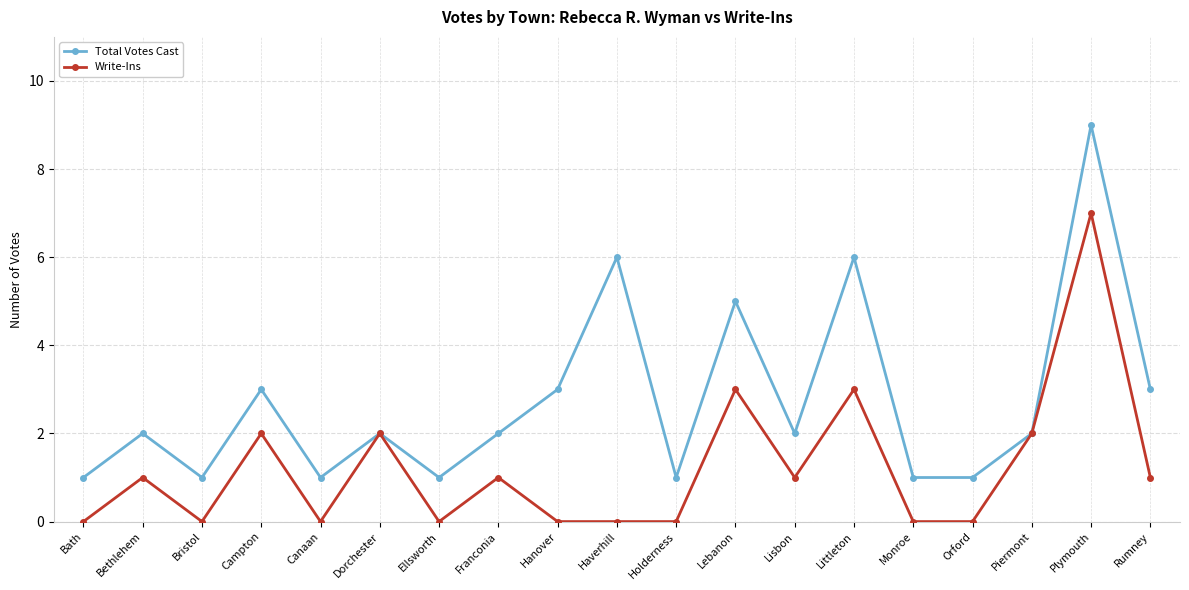

At which category is the sum across all series the highest?

Plymouth